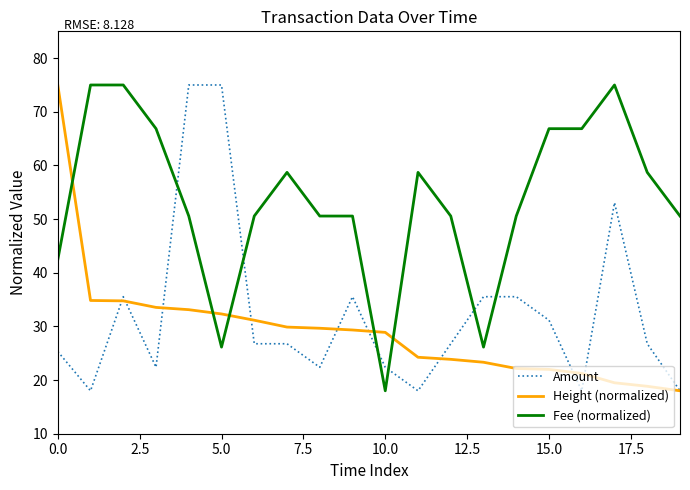

True or false: Fee (normalized) and Height (normalized) intersect in this chart.

True